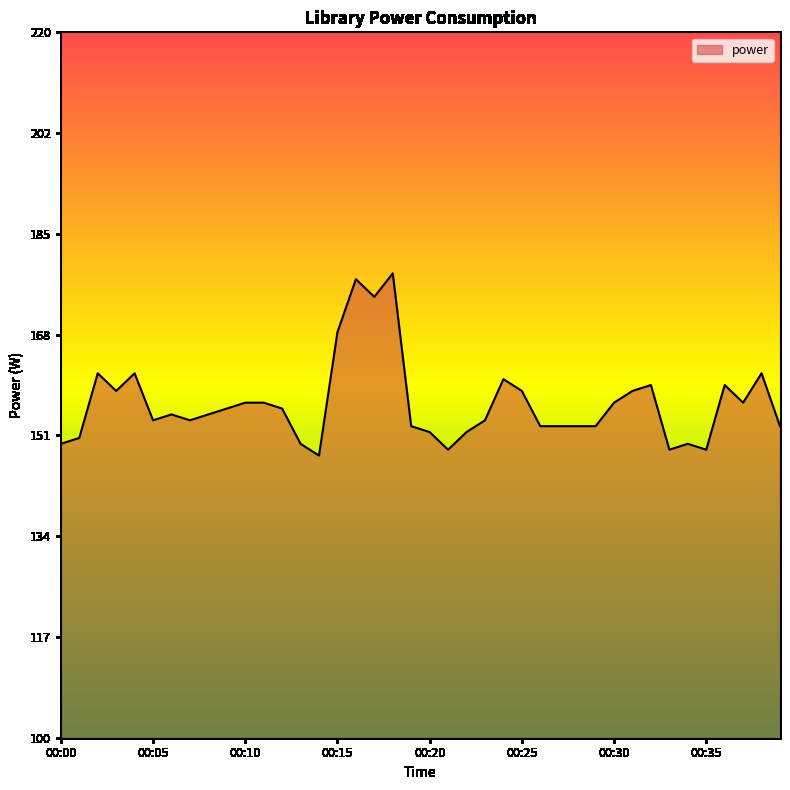

What is the smallest value displayed?

148